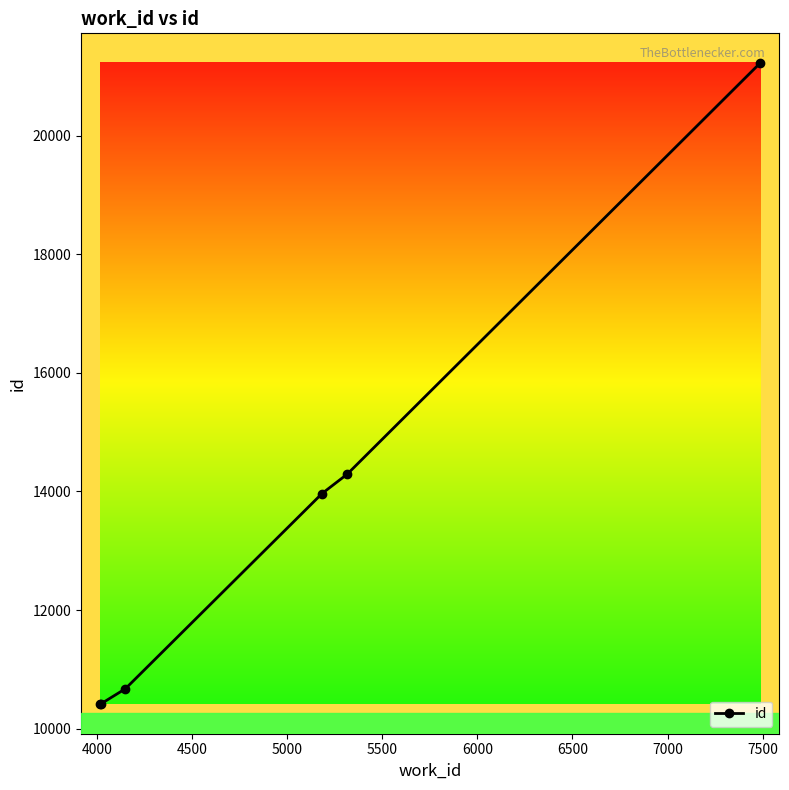

How many categories are shown in the chart?

6